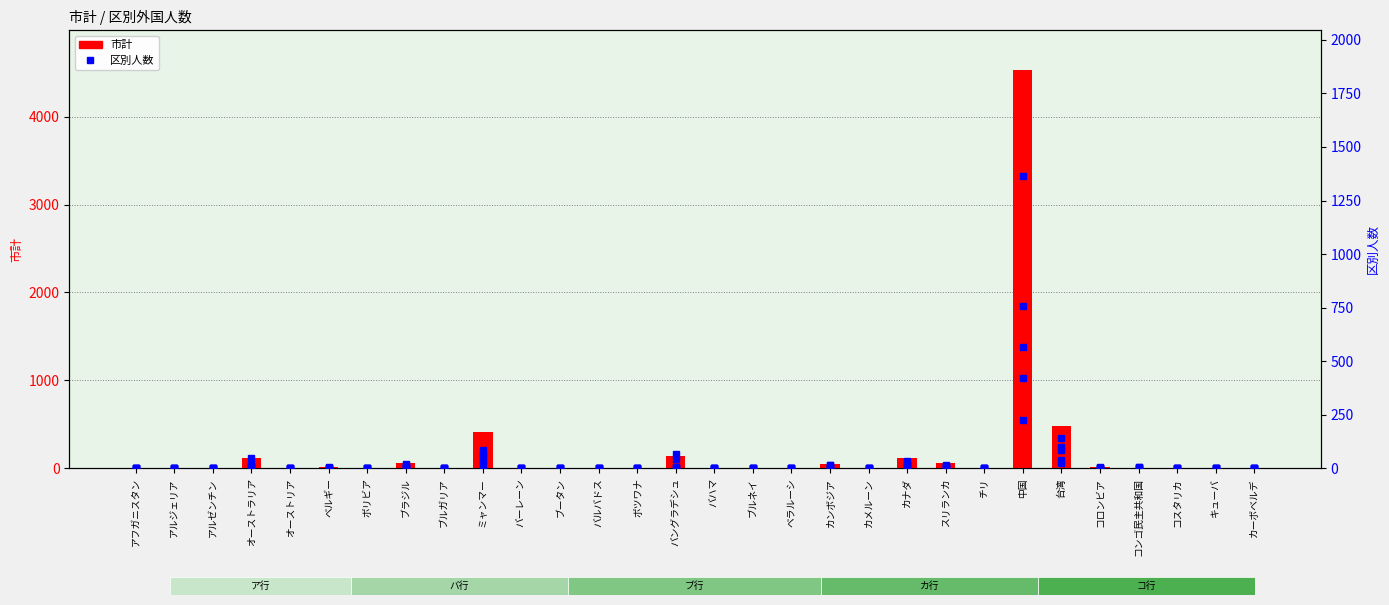

Reading left to right, transcribe all the data shown in this chart.

市計: アフガニスタン=6	アルジェリア=1	アルゼンチン=8	オーストラリア=116	オーストリア=6	ベルギー=10	ボリビア=5	ブラジル=63	ブルガリア=6	ミャンマー=415	バーレーン=1	ブータン=2	バルバドス=2	ボツワナ=1	バングラデシュ=141	バハマ=1	ブルネイ=3	ベラルーシ=5	カンボジア=54	カメルーン=4	カナダ=115	スリランカ=55	チリ=7	中国=4528	台湾=479	コロンビア=14	コンゴ民主共和国=8	コスタリカ=2	キューバ=3	カーボベルデ=2
北: アフガニスタン=0	アルジェリア=1	アルゼンチン=3	オーストラリア=9	オーストリア=0	ベルギー=2	ボリビア=1	ブラジル=14	ブルガリア=1	ミャンマー=35	バーレーン=0	ブータン=1	バルバドス=0	ボツワナ=0	バングラデシュ=42	バハマ=0	ブルネイ=1	ベラルーシ=0	カンボジア=15	カメルーン=1	カナダ=21	スリランカ=17	チリ=0	中国=1363	台湾=99	コロンビア=0	コンゴ民主共和国=4	コスタリカ=1	キューバ=1	カーボベルデ=1
中央: アフガニスタン=0	アルジェリア=0	アルゼンチン=1	オーストラリア=47	オーストリア=1	ベルギー=6	ボリビア=3	ブラジル=8	ブルガリア=3	ミャンマー=13	バーレーン=1	ブータン=1	バルバドス=1	ボツワナ=1	バングラデシュ=4	バハマ=0	ブルネイ=1	ベラルーシ=1	カンボジア=1	カメルーン=0	カナダ=35	スリランカ=12	チリ=2	中国=756	台湾=141	コロンビア=3	コンゴ民主共和国=0	コスタリカ=0	キューバ=1	カーボベルデ=0
東: アフガニスタン=0	アルジェリア=0	アルゼンチン=0	オーストラリア=10	オーストリア=0	ベルギー=0	ボリビア=0	ブラジル=7	ブルガリア=1	ミャンマー=60	バーレーン=0	ブータン=0	バルバドス=1	ボツワナ=0	バングラデシュ=66	バハマ=0	ブルネイ=1	ベラルーシ=3	カンボジア=16	カメルーン=2	カナダ=7	スリランカ=9	チリ=0	中国=566	台湾=37	コロンビア=4	コンゴ民主共和国=4	コスタリカ=0	キューバ=0	カーボベルデ=1
豊平: アフガニスタン=0	アルジェリア=0	アルゼンチン=1	オーストラリア=13	オーストリア=2	ベルギー=1	ボリビア=0	ブラジル=5	ブルガリア=1	ミャンマー=87	バーレーン=0	ブータン=0	バルバドス=0	ボツワナ=0	バングラデシュ=3	バハマ=0	ブルネイ=0	ベラルーシ=0	カンボジア=6	カメルーン=0	カナダ=8	スリランカ=3	チリ=1	中国=422	台湾=85	コロンビア=2	コンゴ民主共和国=0	コスタリカ=0	キューバ=0	カーボベルデ=0
西: アフガニスタン=0	アルジェリア=0	アルゼンチン=1	オーストラリア=5	オーストリア=0	ベルギー=0	ボリビア=0	ブラジル=18	ブルガリア=0	ミャンマー=56	バーレーン=0	ブータン=0	バルバドス=0	ボツワナ=0	バングラデシュ=4	バハマ=0	ブルネイ=0	ベラルーシ=0	カンボジア=0	カメルーン=1	カナダ=15	スリランカ=3	チリ=2	中国=227	台湾=24	コロンビア=2	コンゴ民主共和国=0	コスタリカ=0	キューバ=1	カーボベルデ=0